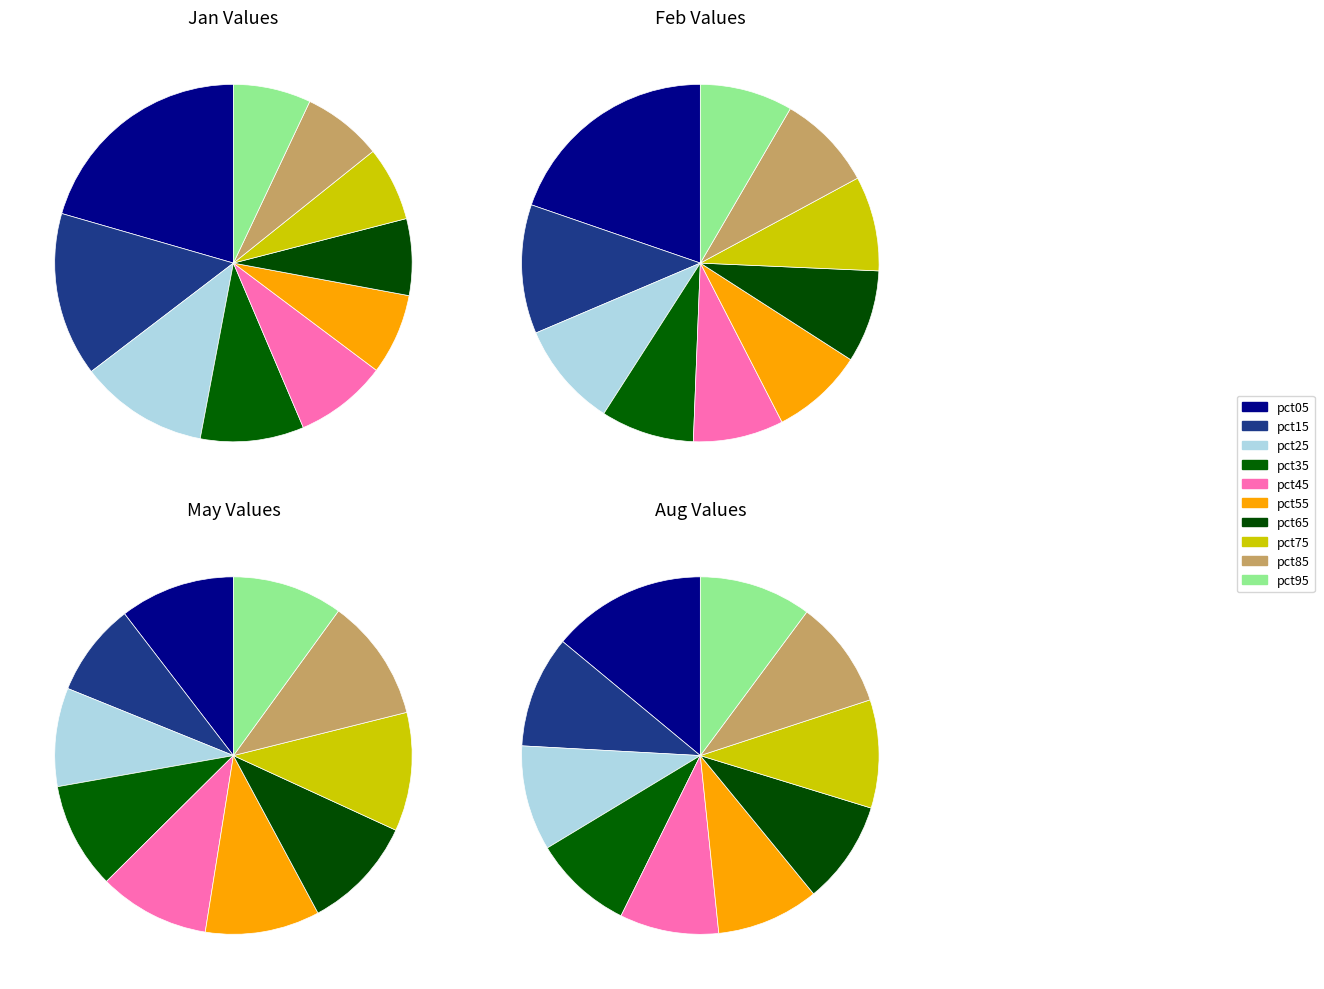

How many segments does this pie chart have?

10